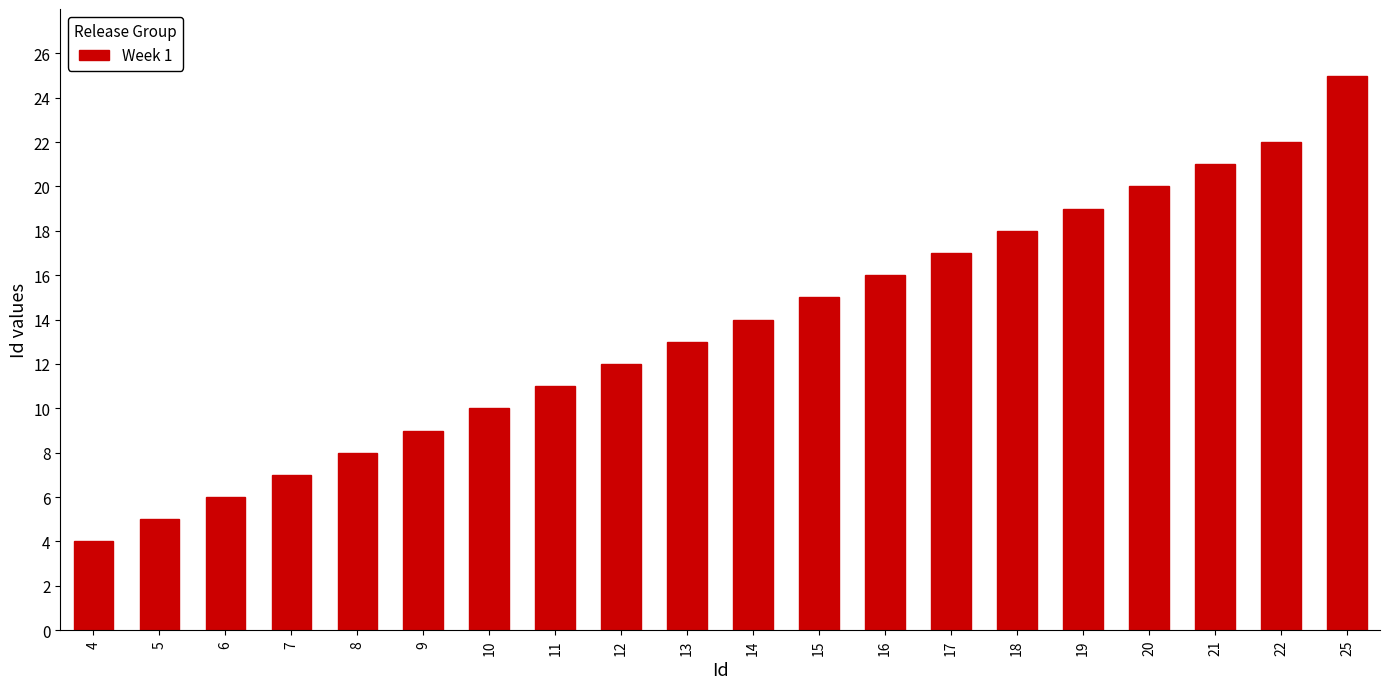

Reading left to right, list all the values displayed in this chart.

4=4	5=5	6=6	7=7	8=8	9=9	10=10	11=11	12=12	13=13	14=14	15=15	16=16	17=17	18=18	19=19	20=20	21=21	22=22	25=25